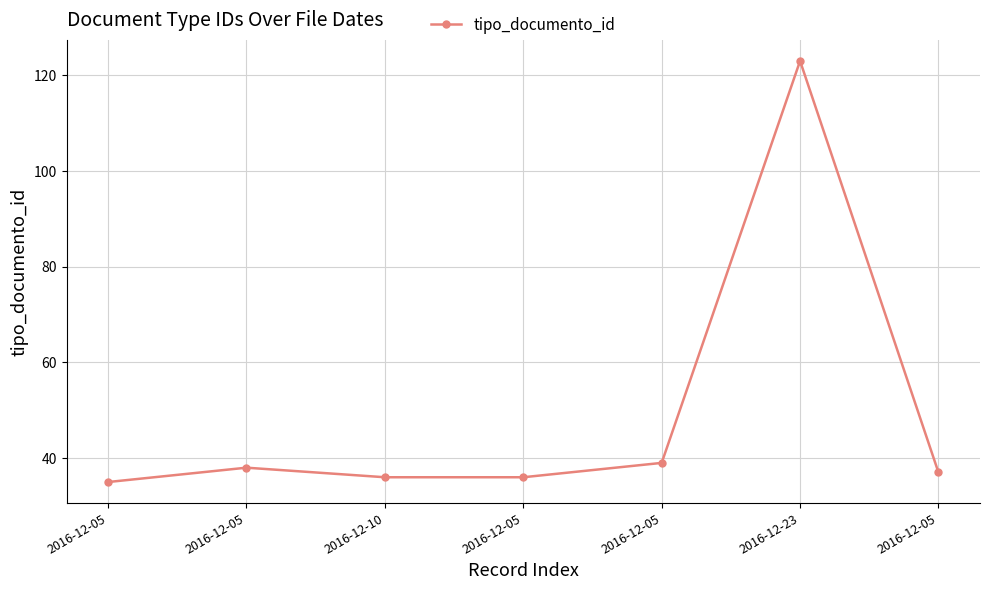

Count the number of categories in the chart.

7